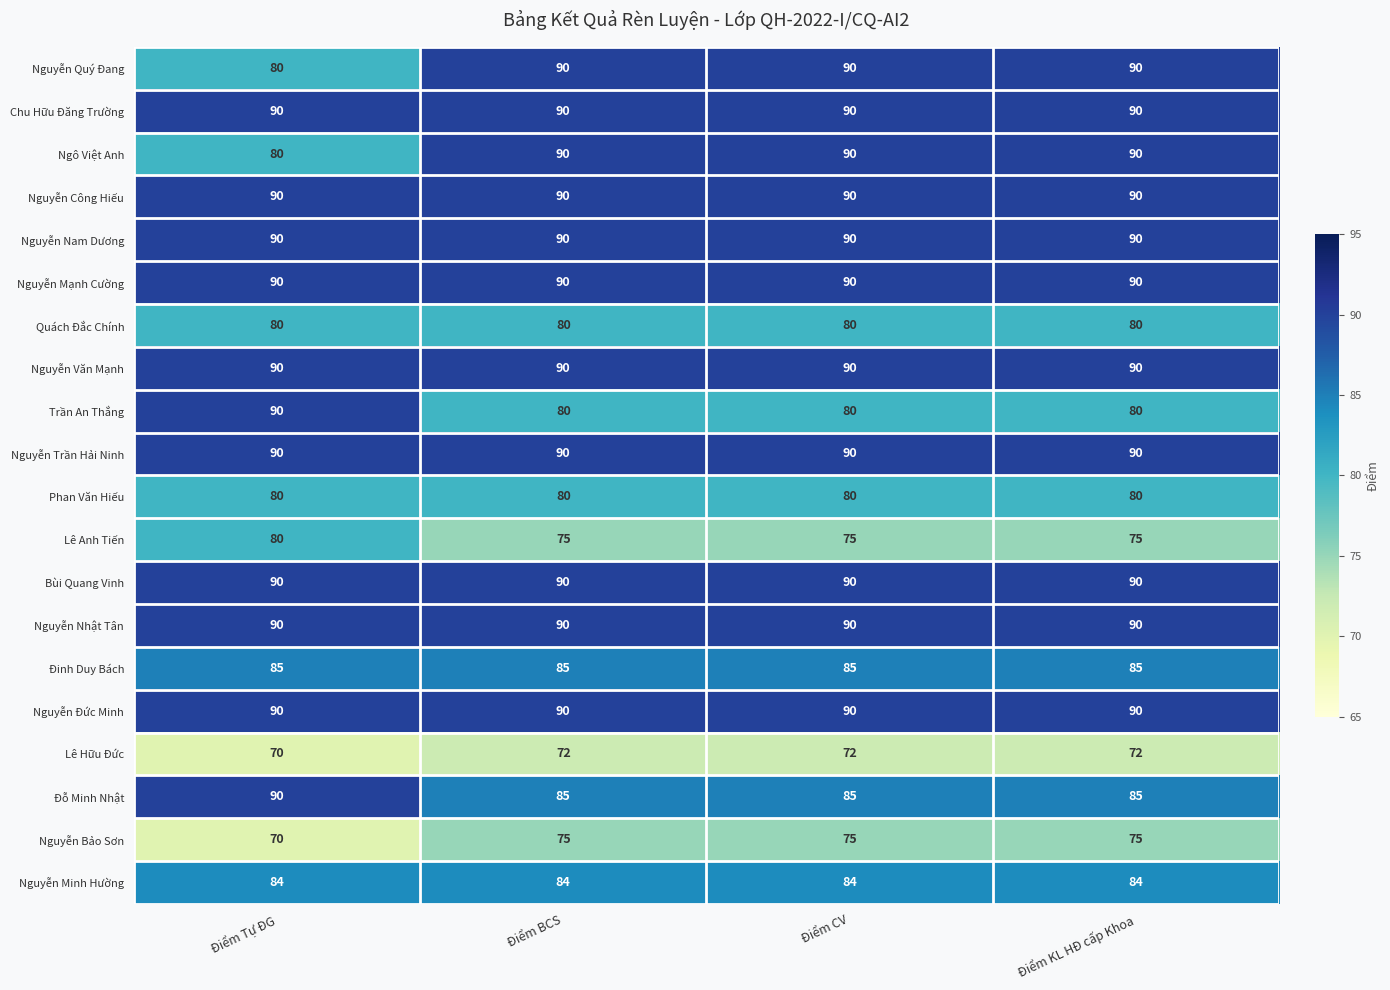

What is the total value across all series at Điểm KL HĐ cấp Khoa?

1706